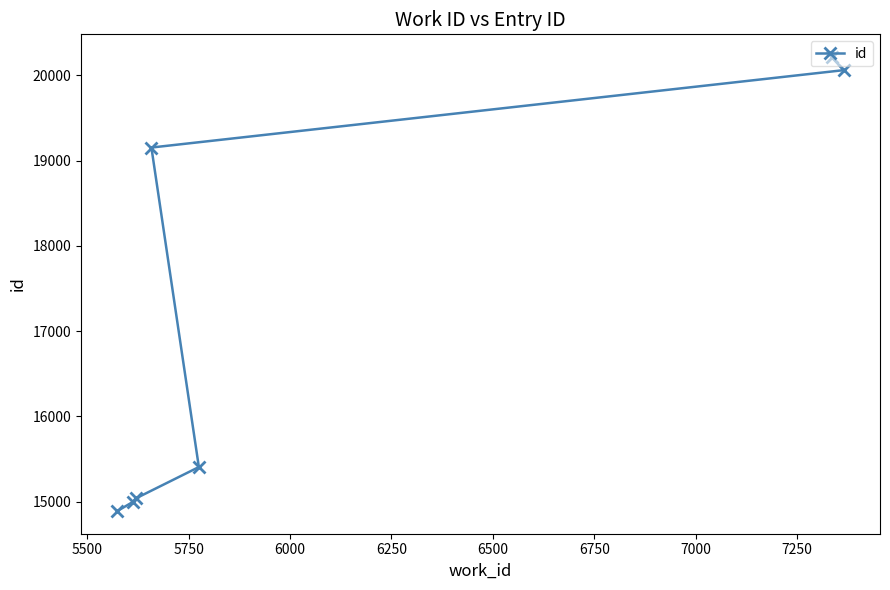

What is the value of the 6th point from the left?

20216